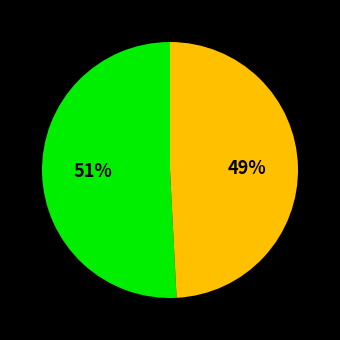

To the nearest percent, what is the difference between the largest and smallest slice percentages?

2%